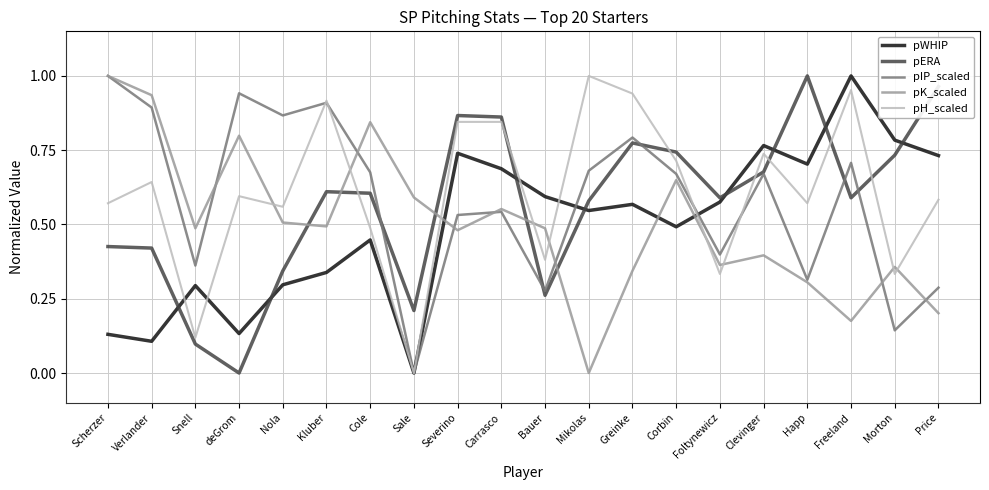

Is the value of pIP_scaled at Carrasco greater than the value of pWHIP at Sale?

Yes